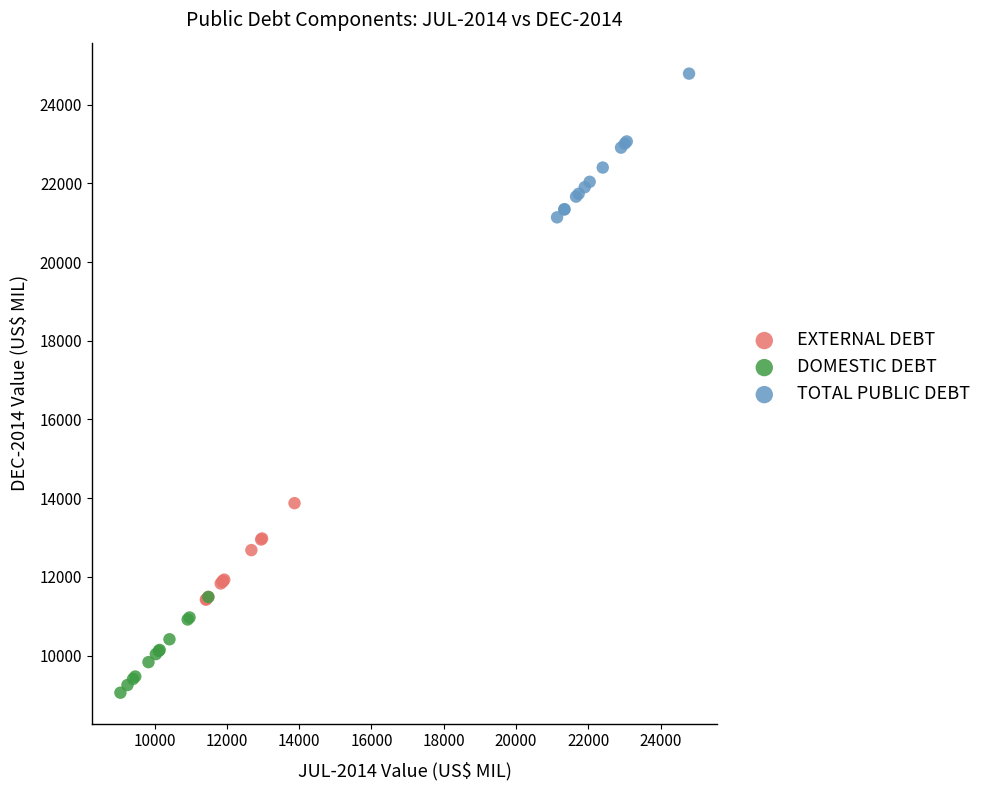

Which series contains the lowest Y value?

DOMESTIC DEBT